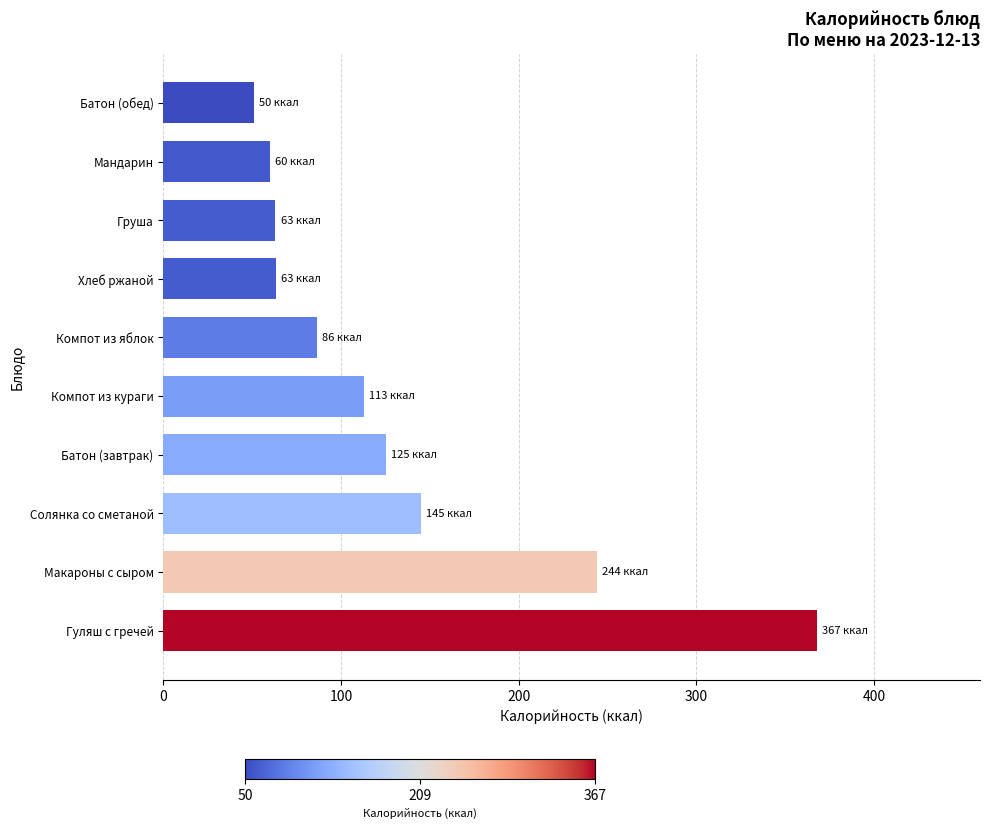

What is the greatest value displayed?

367.8